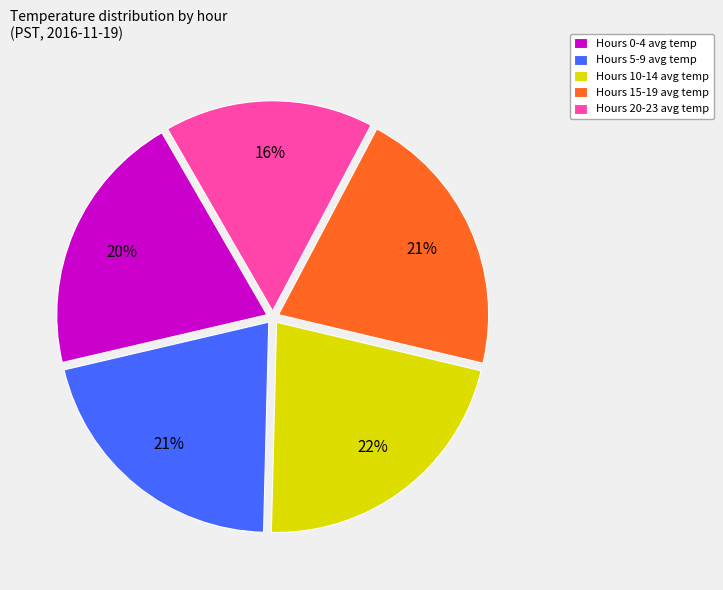

How many slices are in this pie chart?

5